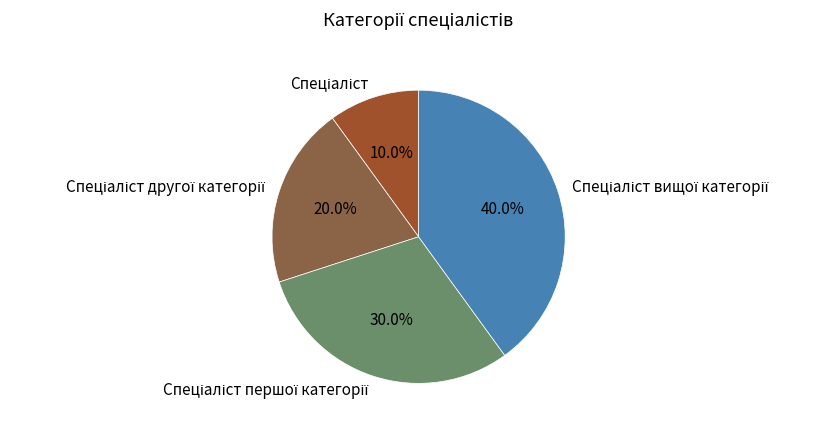

Does any single category account for the majority?

No